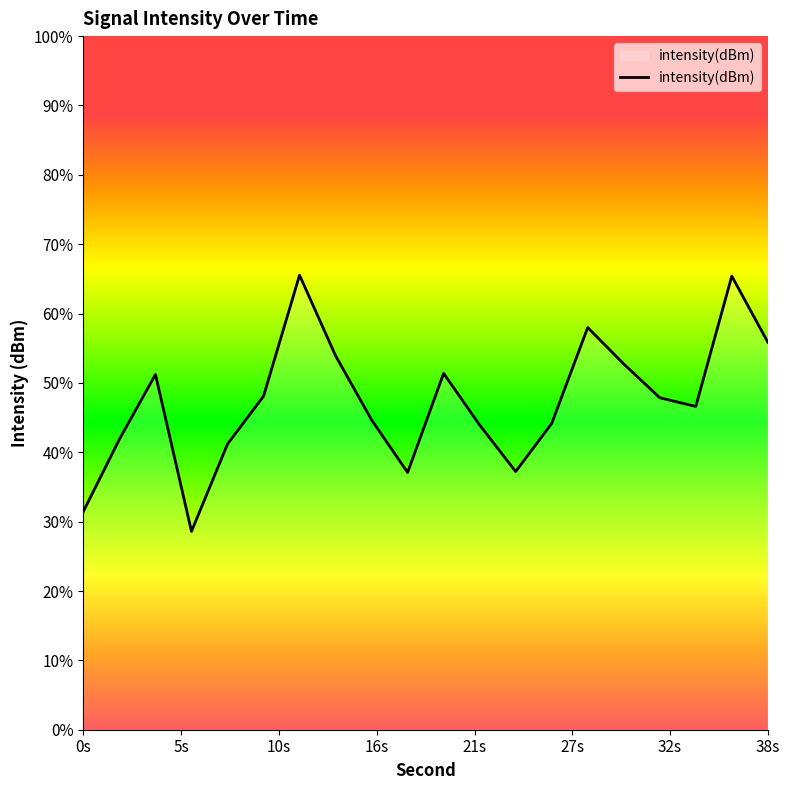

Between 26 and 20, which is larger?

20